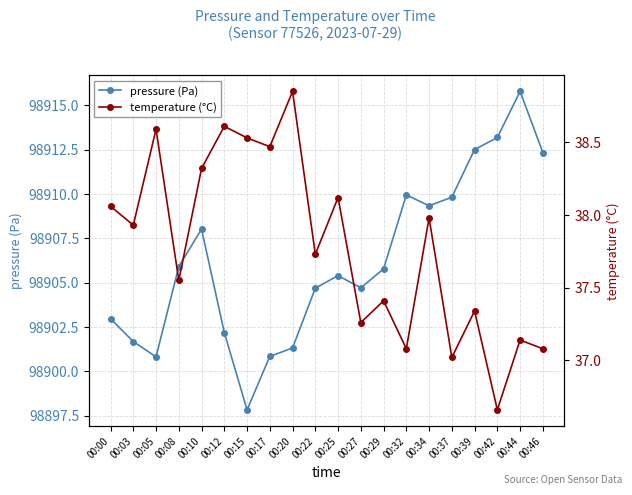

At which category does temperature (°C) reach its first local peak?

00:05